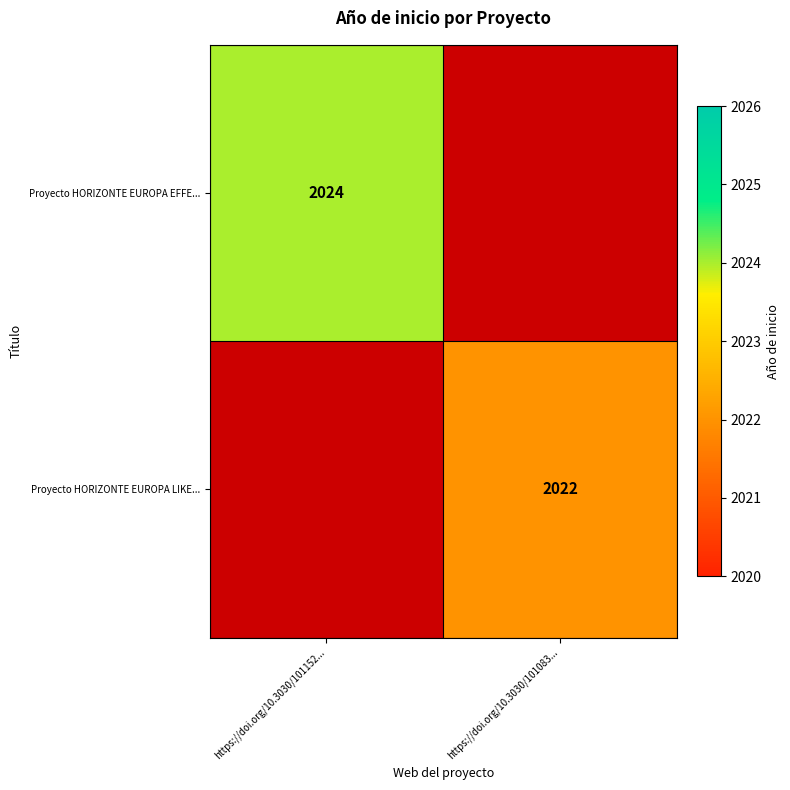

Is the value of Proyecto HORIZONTE EUROPA EFFE... at https://doi.org/10.3030/101152... greater than the value of Proyecto HORIZONTE EUROPA LIKE... at https://doi.org/10.3030/101083...?

Yes